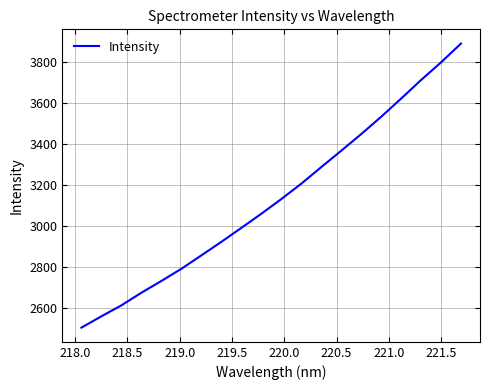

What is the minimum value shown in the chart?

2505.5